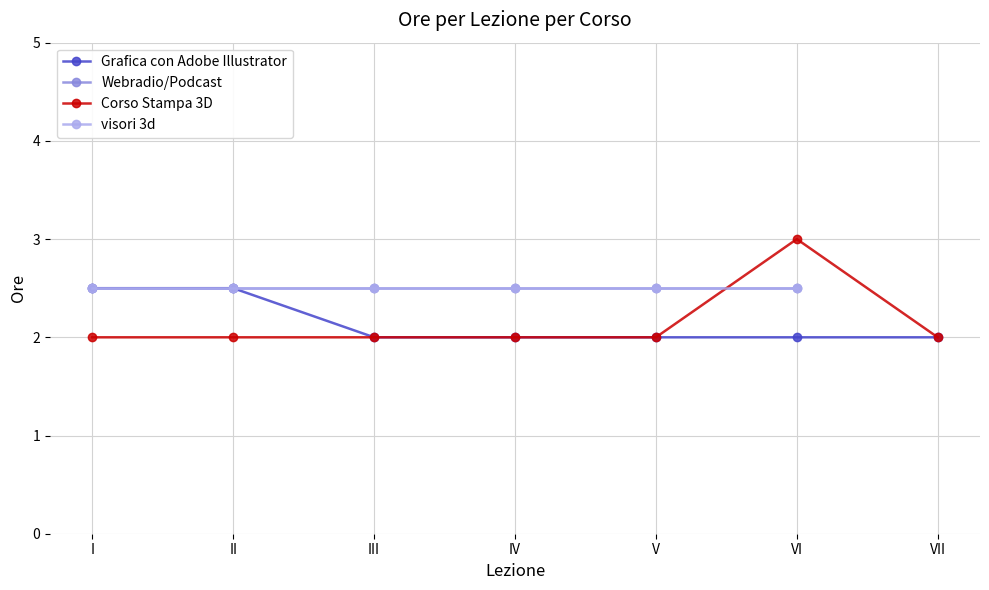

What is the value of the Grafica con Adobe Illustrator point at the 4th from the left?

2.0